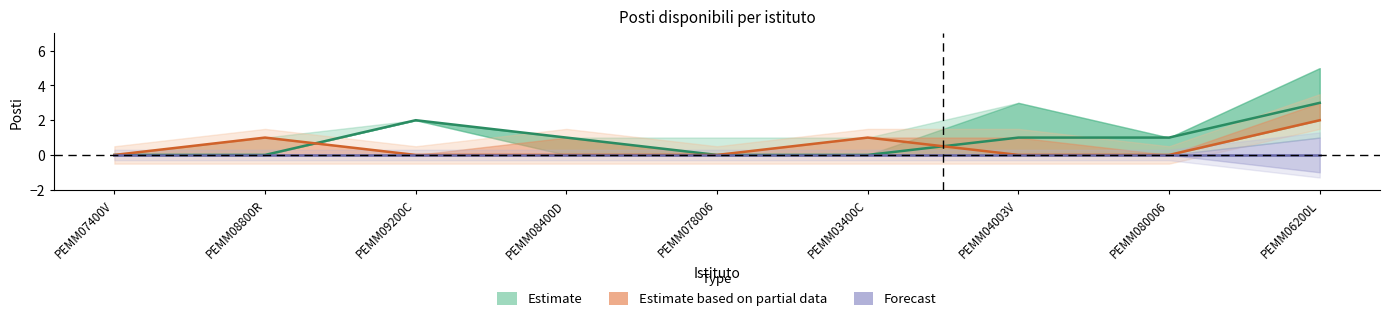

At which label does Forecast reach its minimum?

PEMM07400V